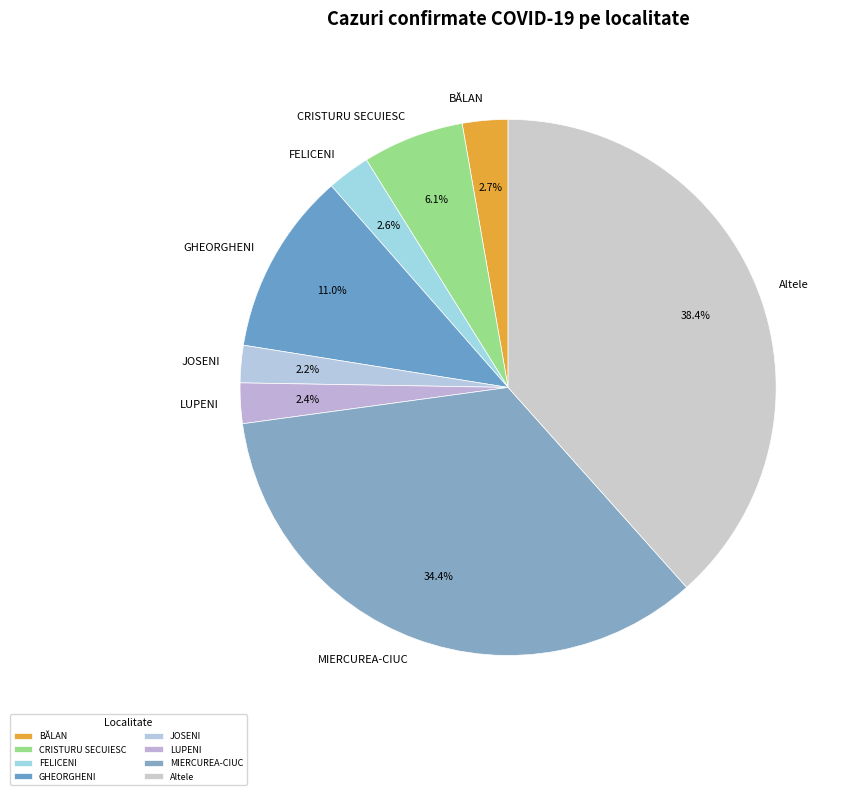

How many slices are in this pie chart?

8